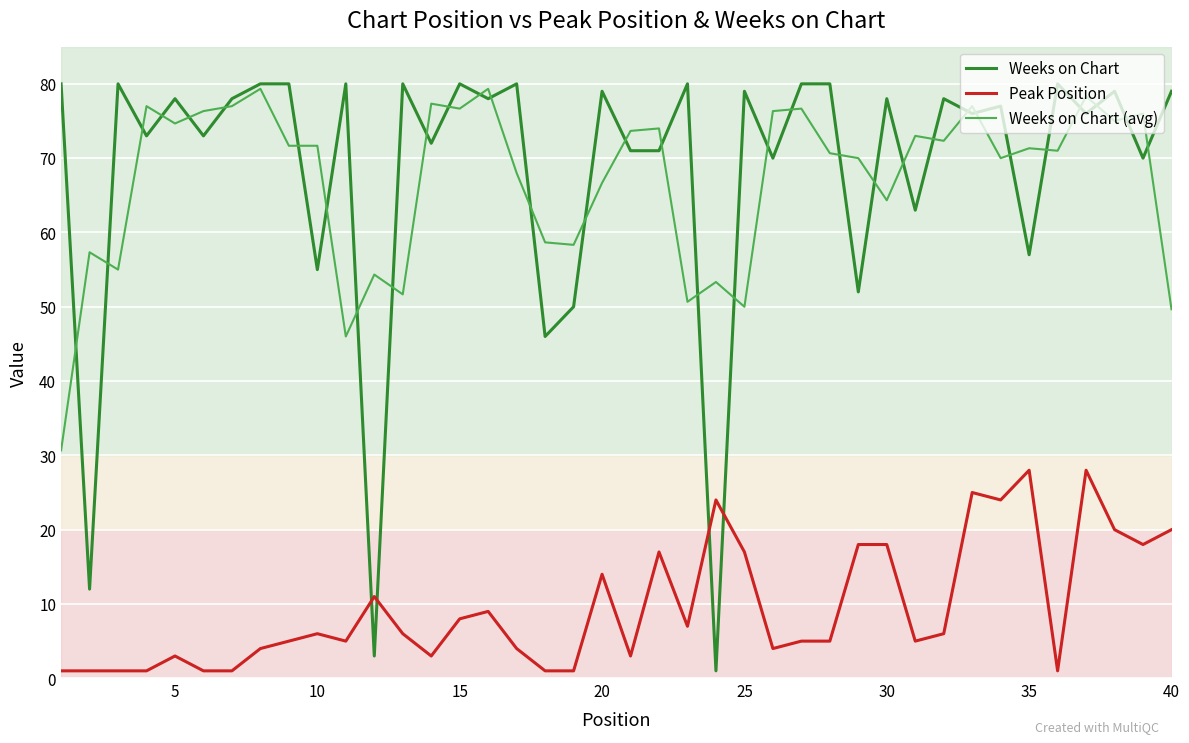

True or false: Peak Position and Weeks on Chart (avg) intersect in this chart.

False